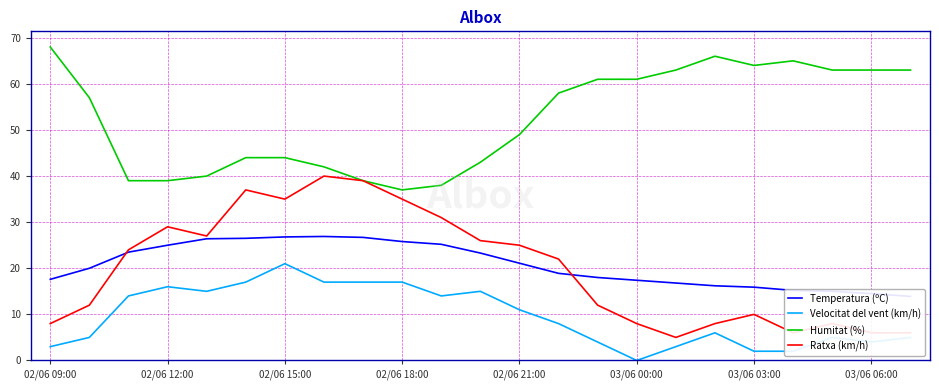

The Velocitat del vent (km/h) series shows 4 at 03/06 06:00. True or false?

True